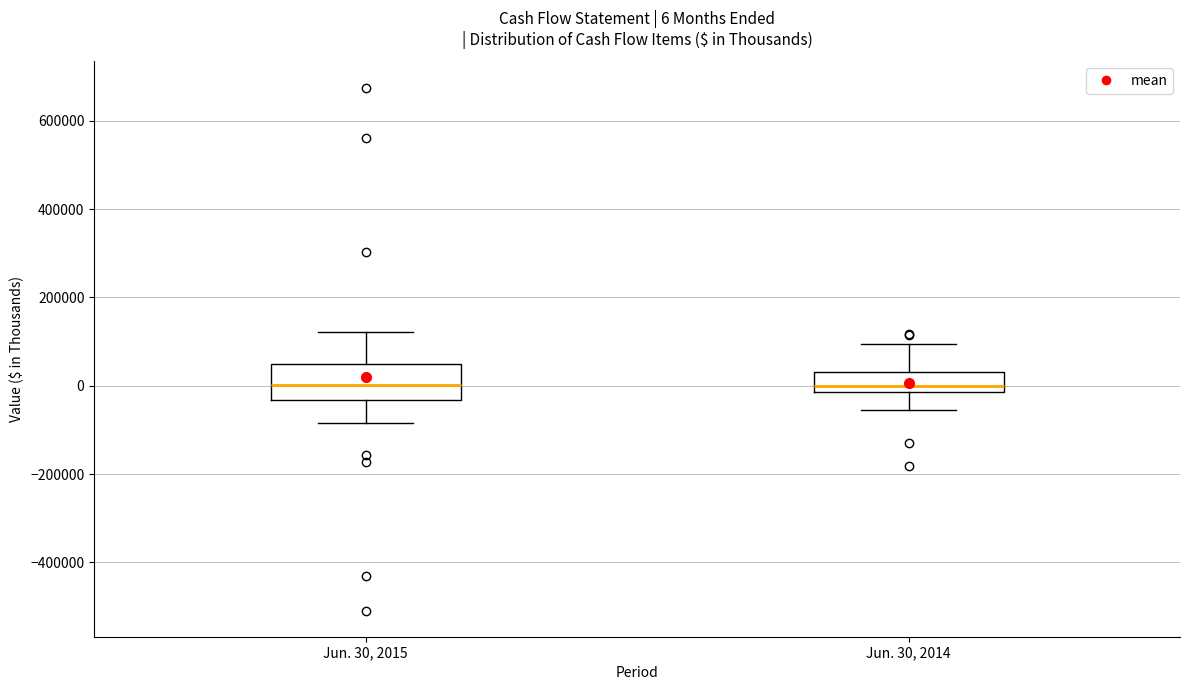

Comparing the boxes themselves (not the whiskers), which one is the tallest?

Jun. 30, 2015